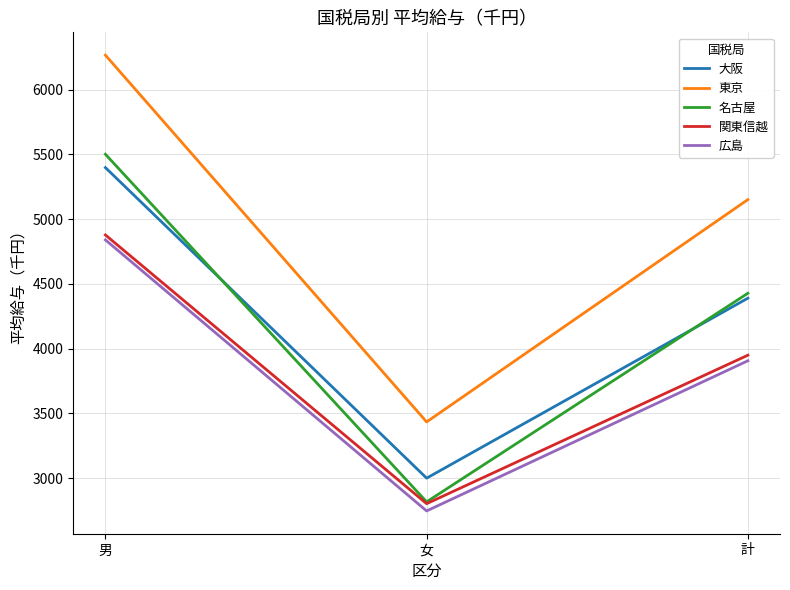

Which series has the widest spread of values?

東京